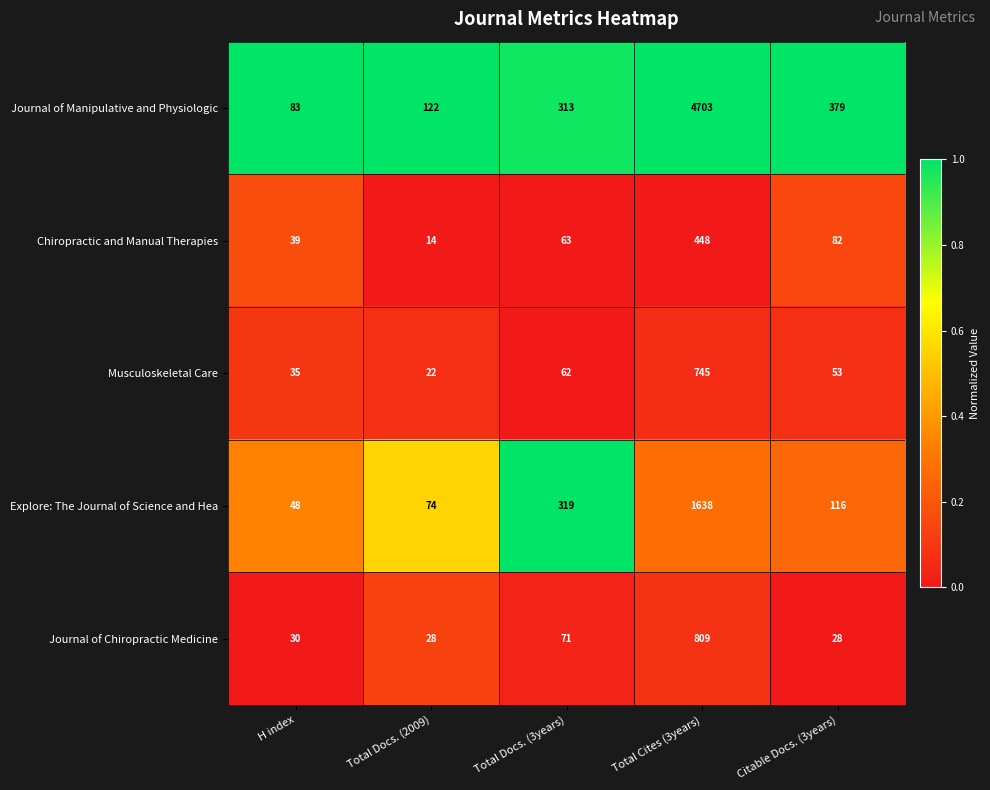

Reading right to left, extract all data points from this chart.

Journal of Manipulative and Physiologic: 379	4703	313	122	83
Chiropractic and Manual Therapies: 82	448	63	14	39
Musculoskeletal Care: 53	745	62	22	35
Explore: The Journal of Science and Hea: 116	1638	319	74	48
Journal of Chiropractic Medicine: 28	809	71	28	30